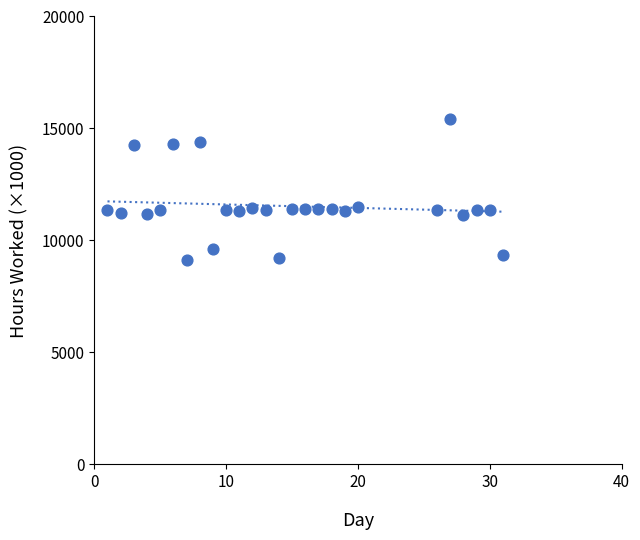

What is the range of Y values (max minus min)?

6290